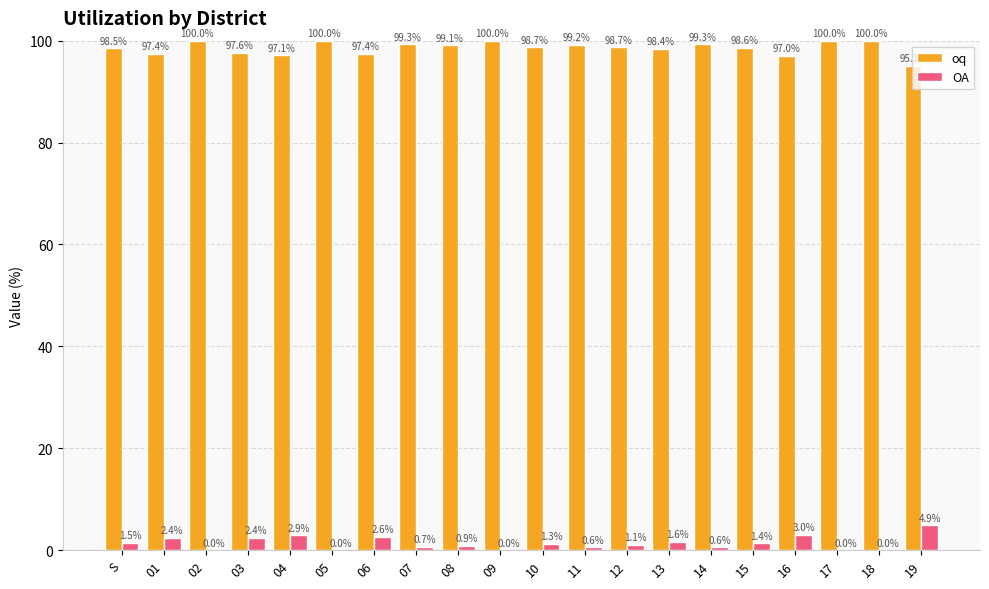

What is the sum of all oq values?

1971.4